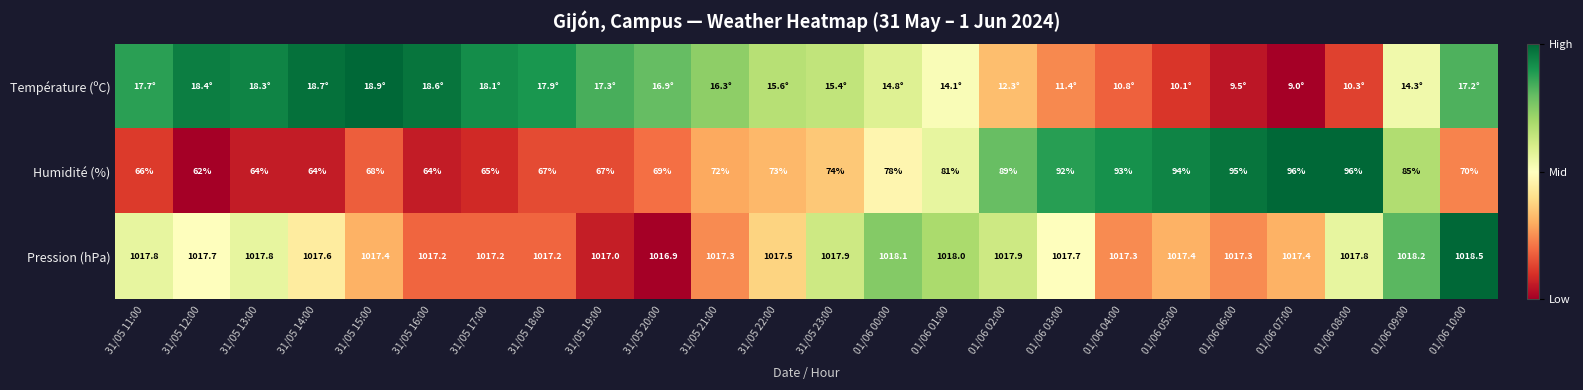

At how many categories does at least one series exceed 0?

24